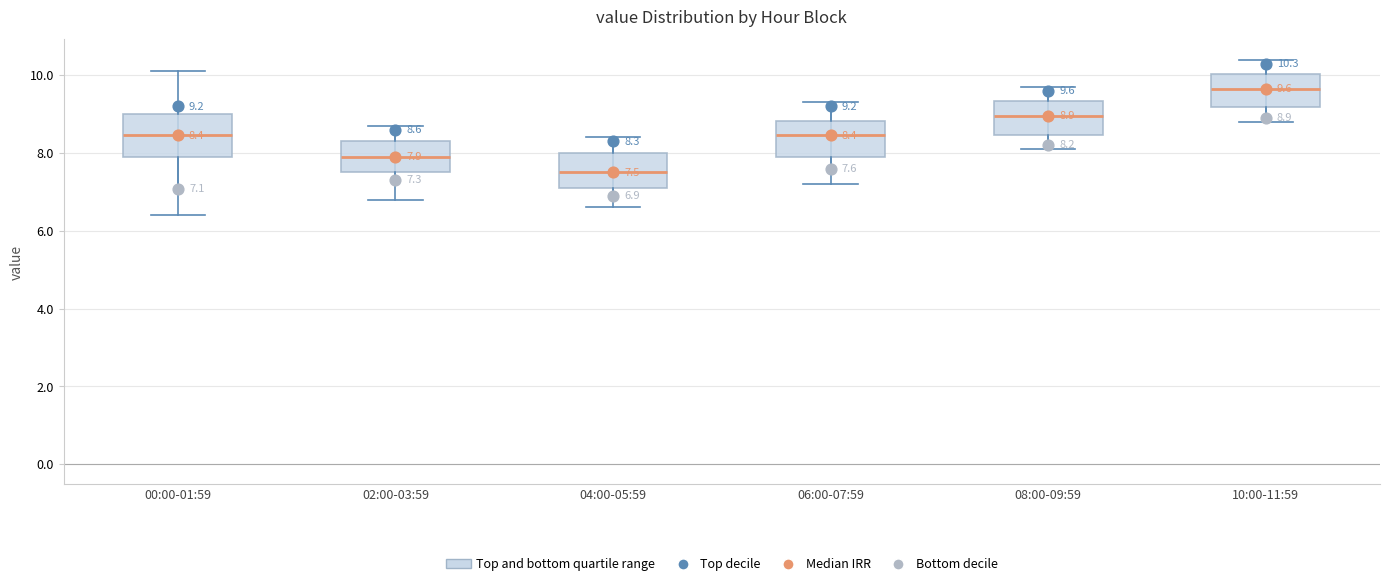

Which box has the lowest median line?

04:00-05:59